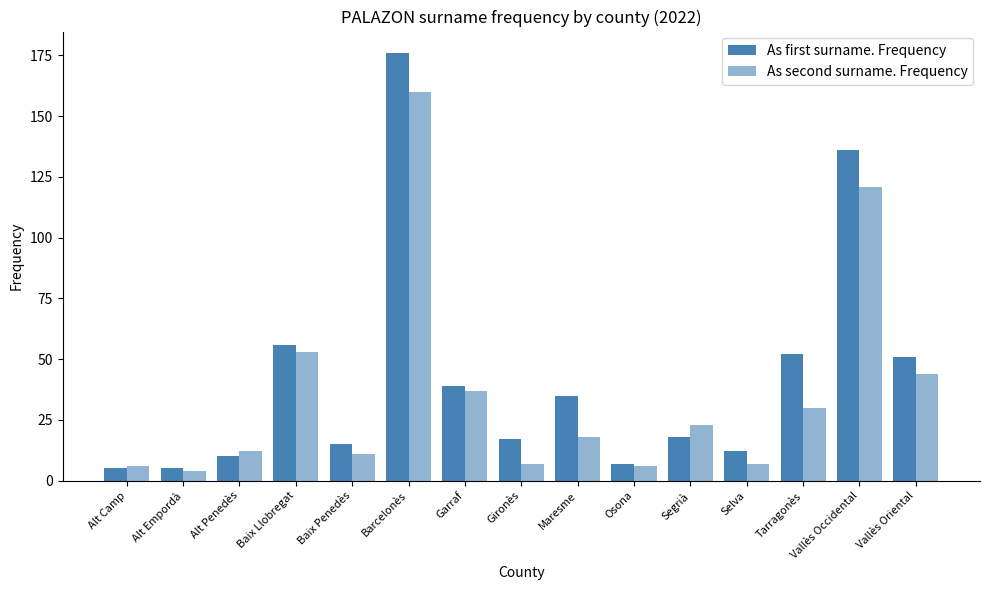

What is the total value across all series at Maresme?

53